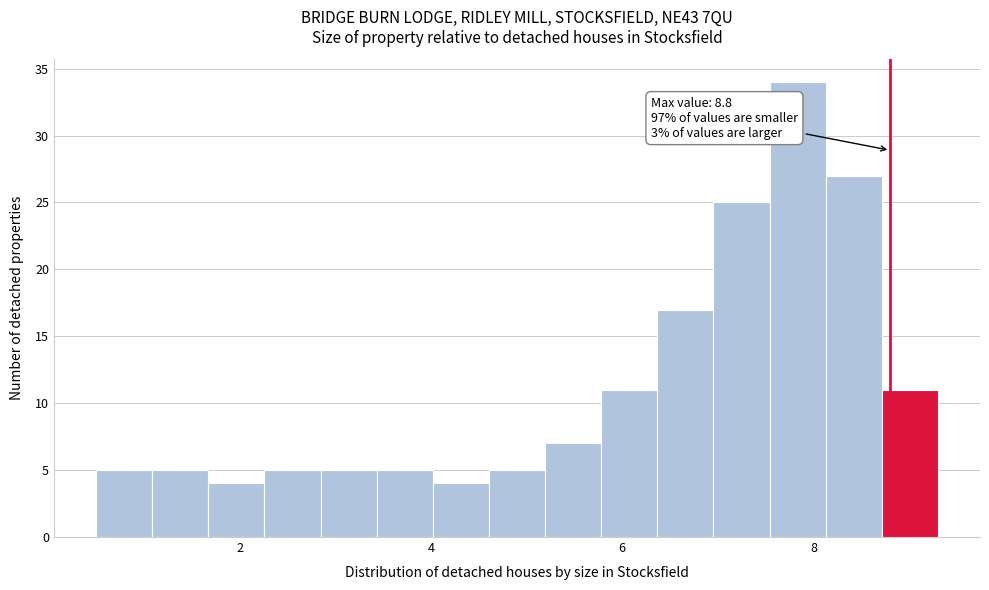

Read against the x-axis, roughly where is the centre of the tallest bar?

7.8